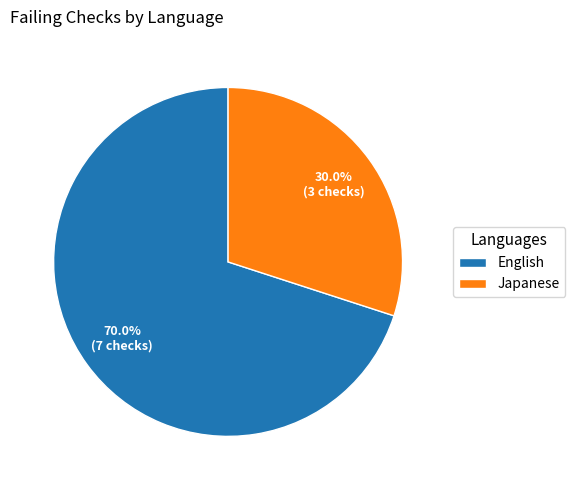

Is there a majority slice in this chart?

Yes